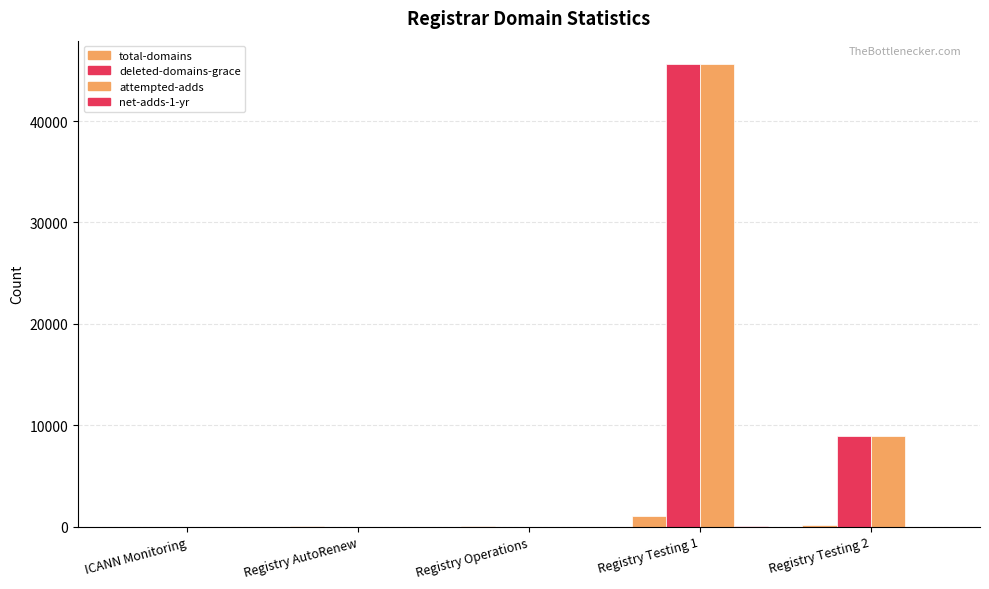

What is the difference between the second highest and minimum values in the deleted-domains-grace series?

8959